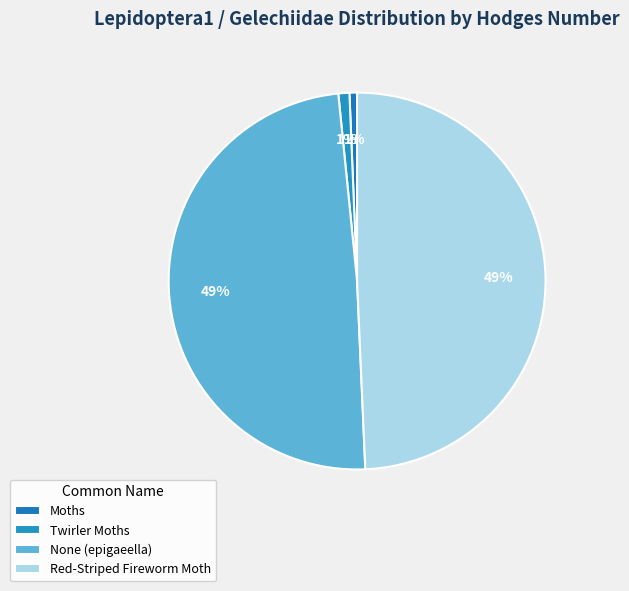

Which slice is the smallest?

Moths